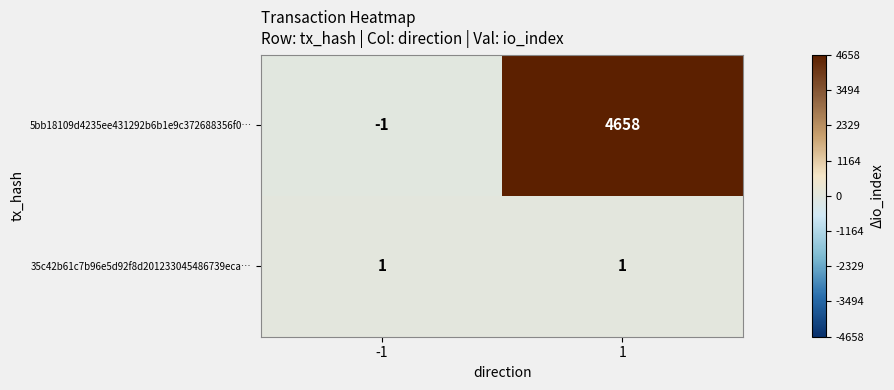

At which category does the chart reach its peak across all series?

1